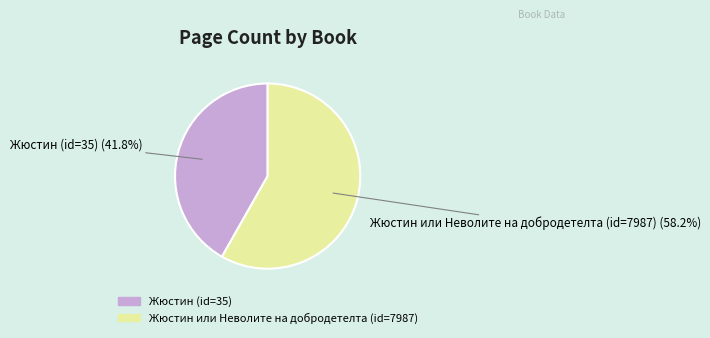

The Жюстин или Неволите на добродетелта (id=7987) slice represents 58% of the pie. True or false?

True